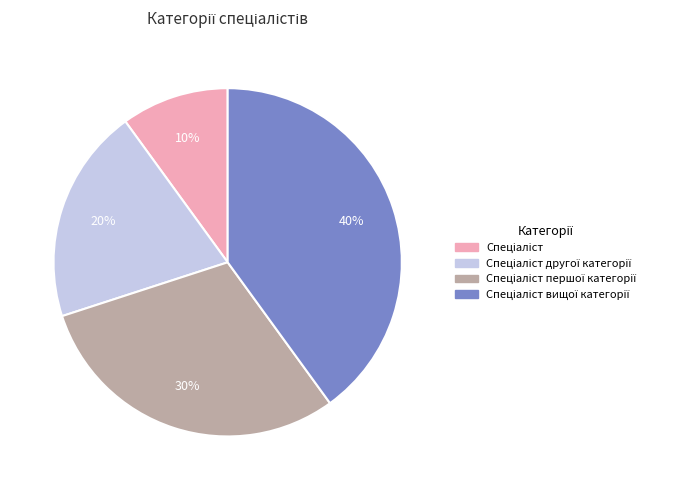

To the nearest percent, what is the difference between the largest and smallest slice percentages?

30%